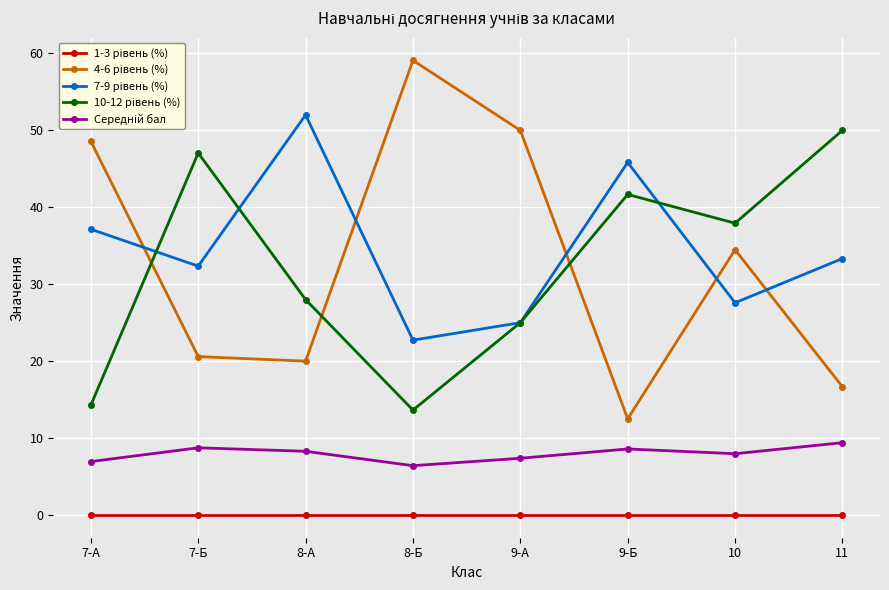

What is the difference between the highest and lowest values at 7-Б?

47.1